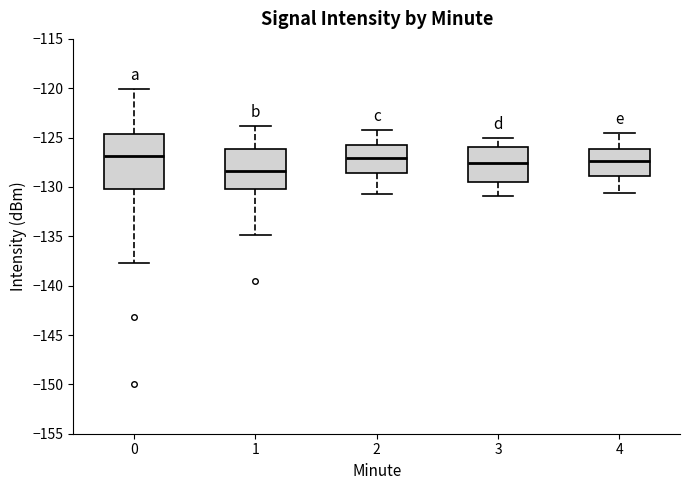

Reading left to right, read every box against the y-axis: the position of its median line, the range the box covers, and the ends of its whiskers. The values are not printed on the chart, so give them approximately, as read against the axis.

0: median -127.0, box -130.0 to -124.5, whiskers -137.5 to -120.0
1: median -128.5, box -130.0 to -126.0, whiskers -135.0 to -124.0
2: median -127.0, box -128.5 to -125.5, whiskers -130.5 to -124.0
3: median -127.5, box -129.5 to -126.0, whiskers -131.0 to -125.0
4: median -127.5, box -129.0 to -126.0, whiskers -130.5 to -124.5